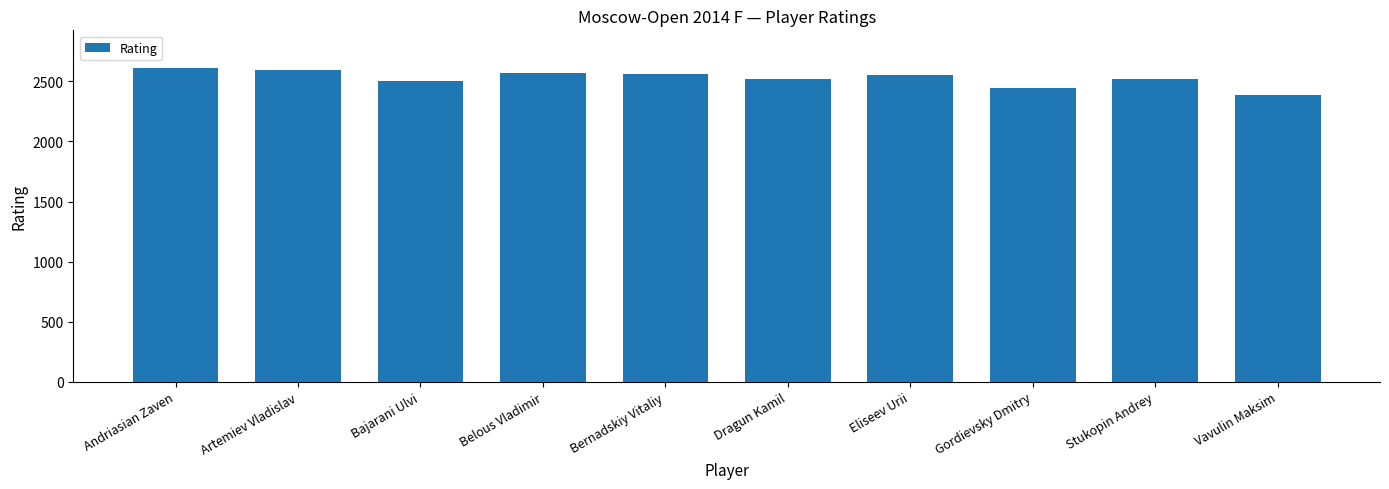

How many data points are less than 2549?

5